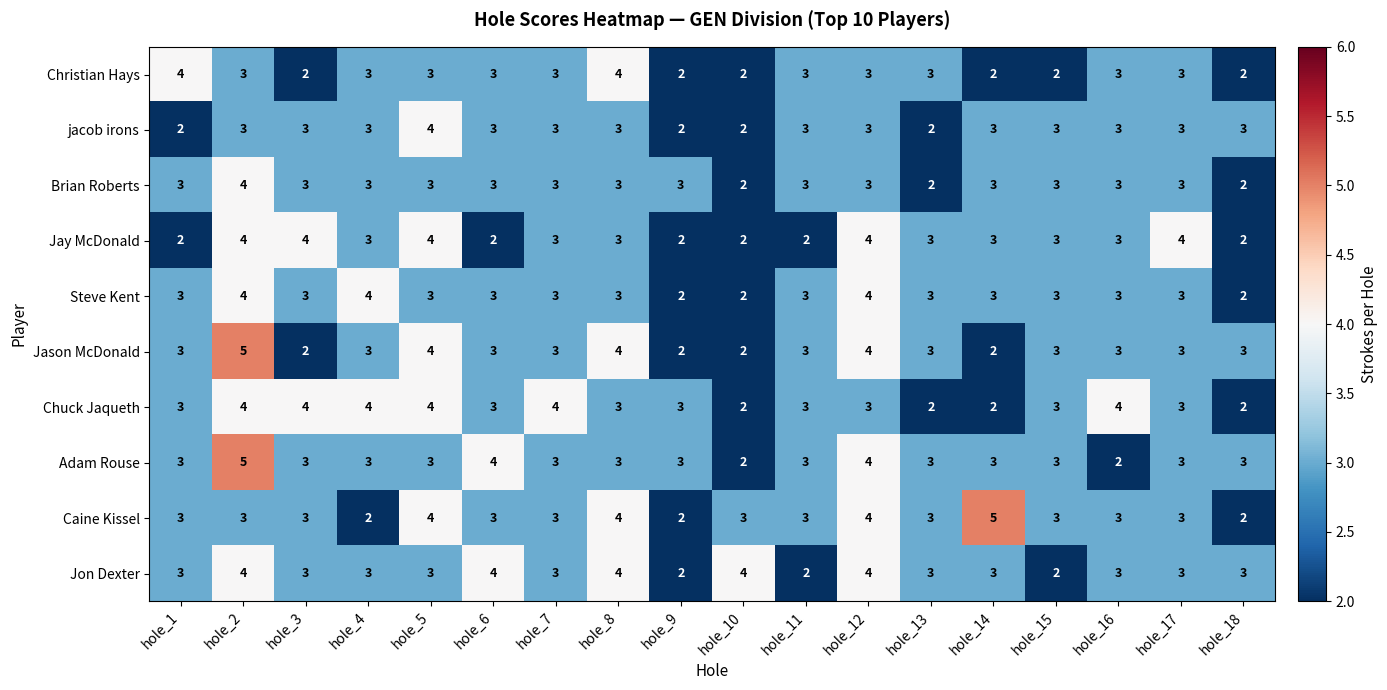

What is the highest value of the Brian Roberts series?

4